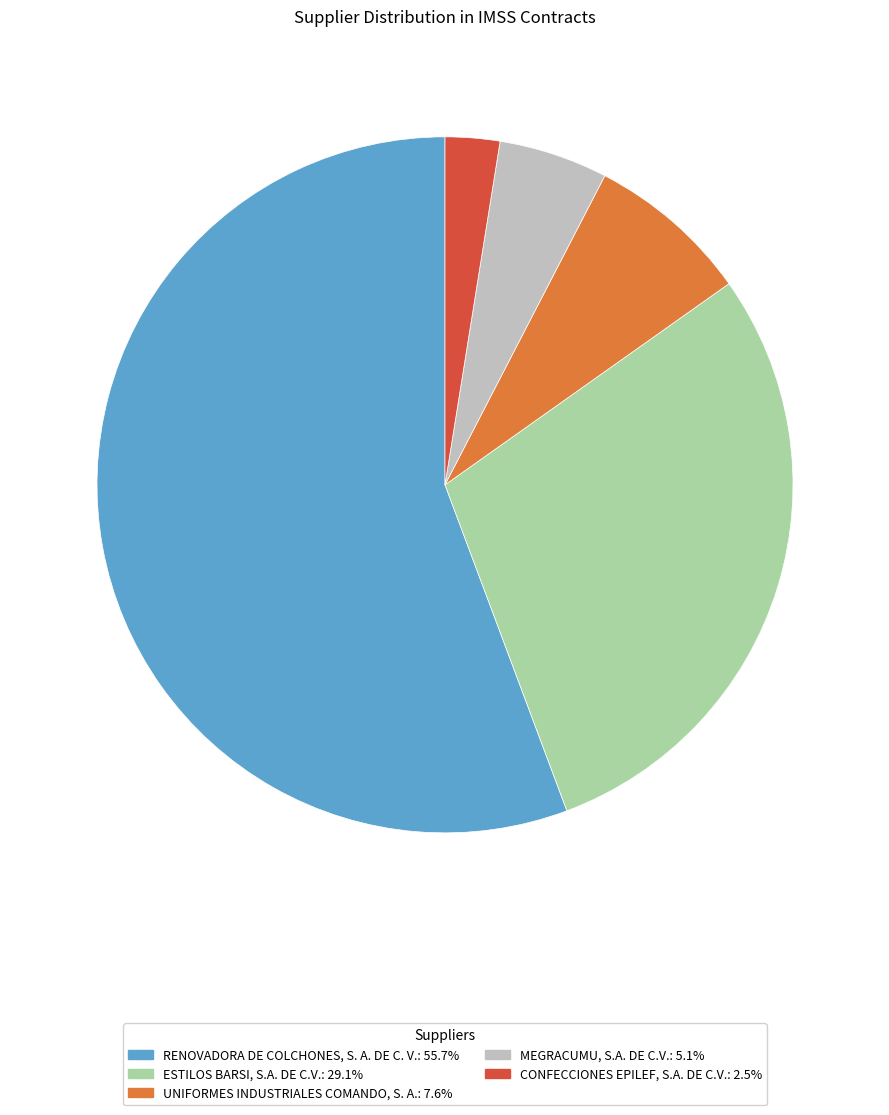

How many segments does this pie chart have?

5